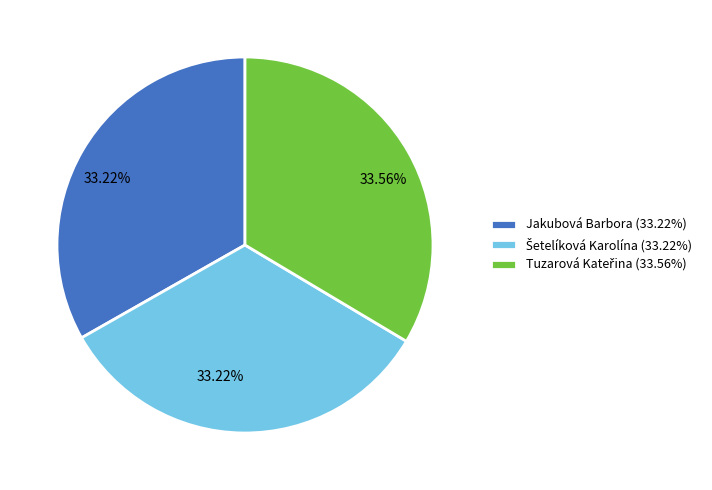

Is Jakubová Barbora (33.22%) the majority of the pie?

No